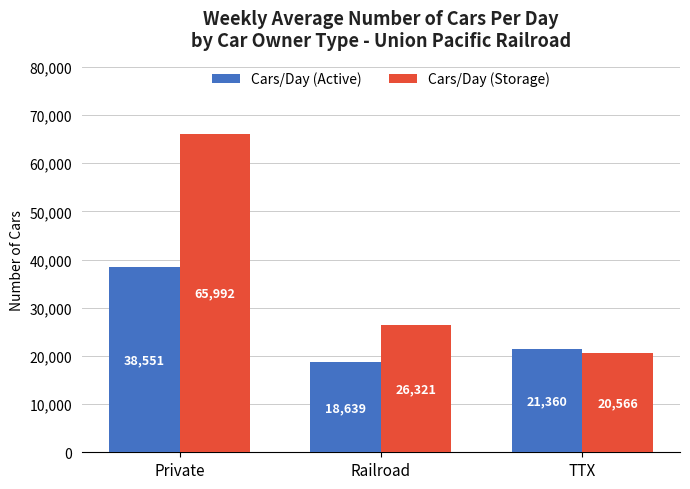

How many values in the Cars/Day (Storage) series are below 26321?

1